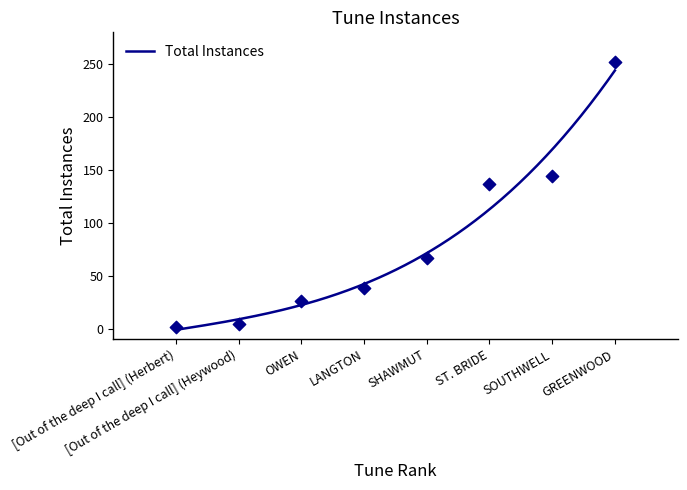

Approximately how many times larger is the value at LANGTON compared to GREENWOOD?

0.2